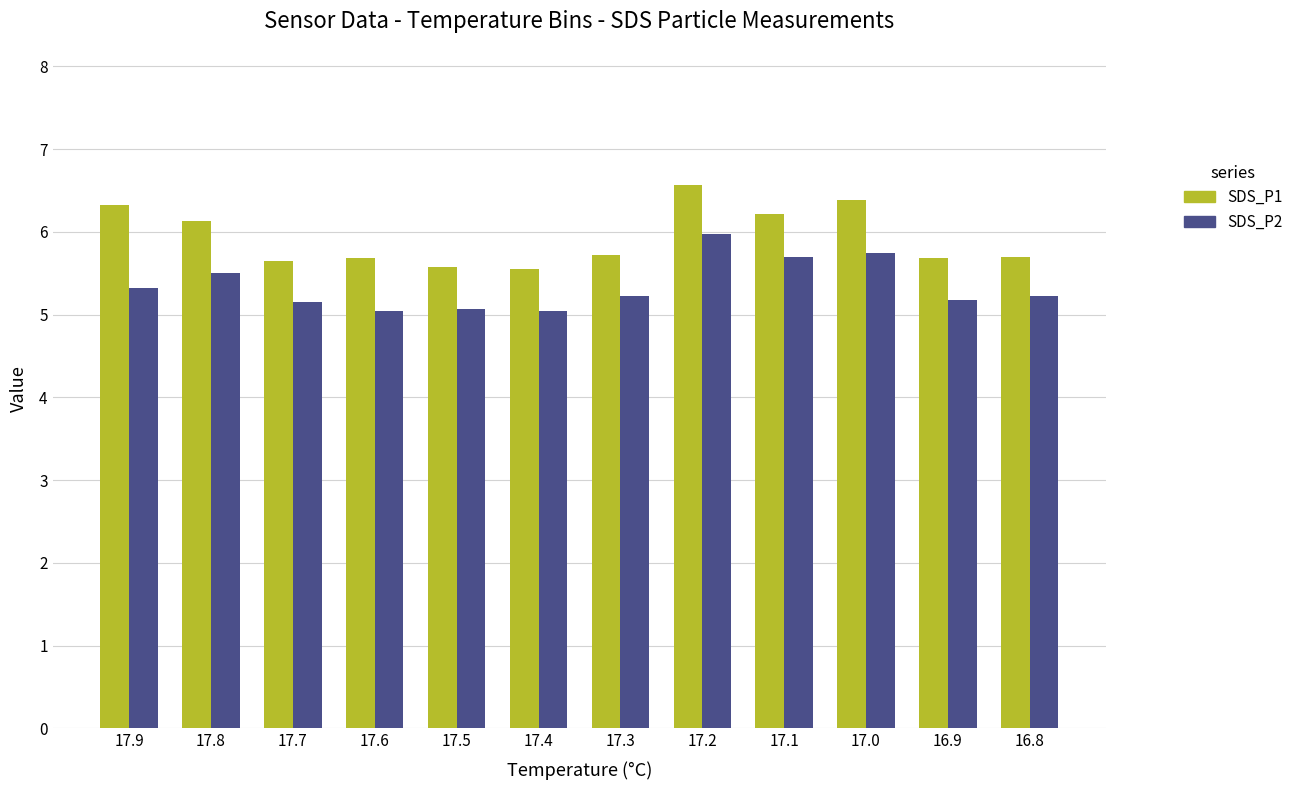

What position from the left is 17.1?

9